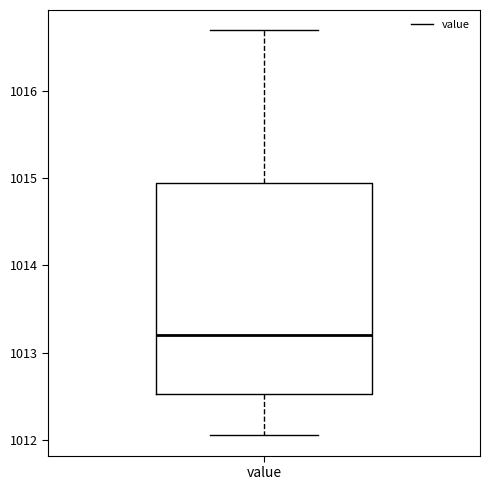

Transcribe this box plot: give where the median line is, the range the box spans, and where the two whiskers end, as read against the y-axis. The values are not printed on the chart, so give them approximately, as read against the axis.

median 1013.2, box 1012.5 to 1015.0, whiskers 1012.1 to 1016.7